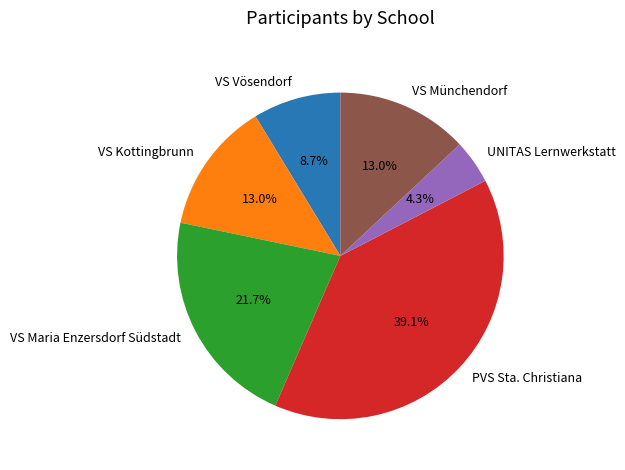

Is VS Maria Enzersdorf Südstadt the majority of the pie?

No